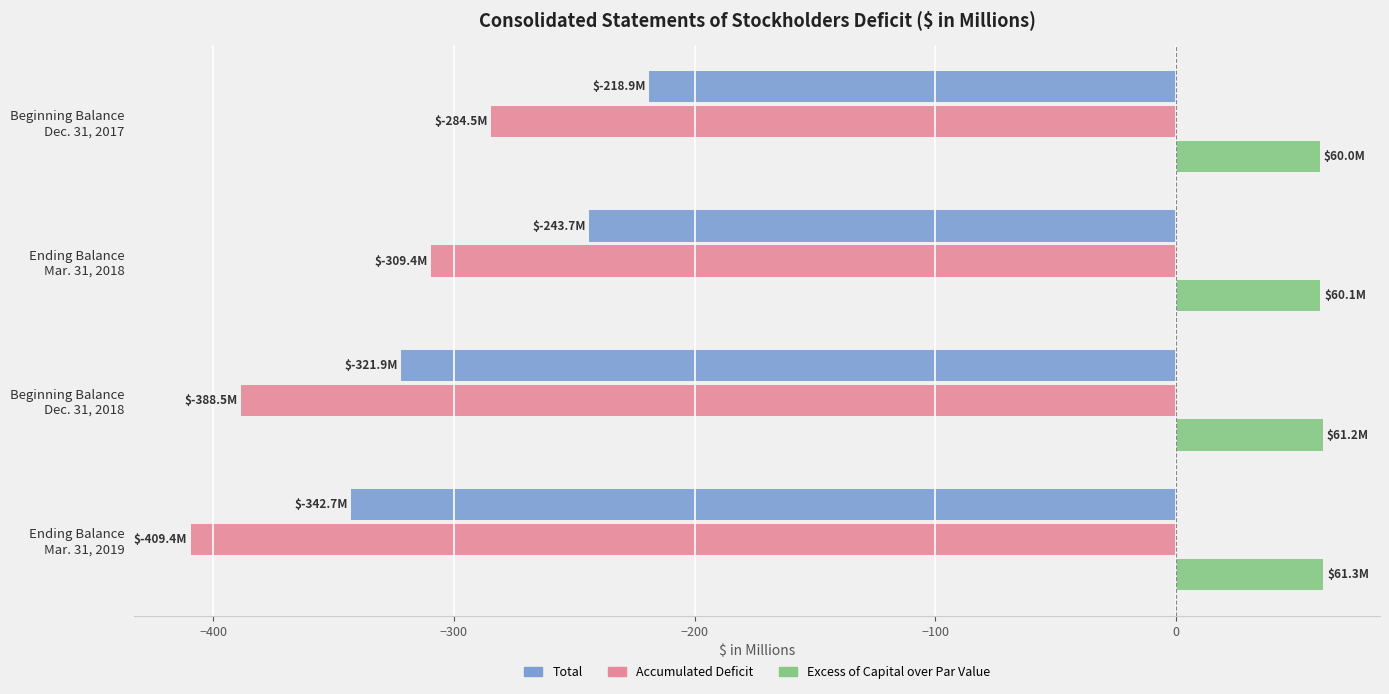

What is the difference between the maximum and minimum values in the Excess of Capital over Par Value series?

1.3